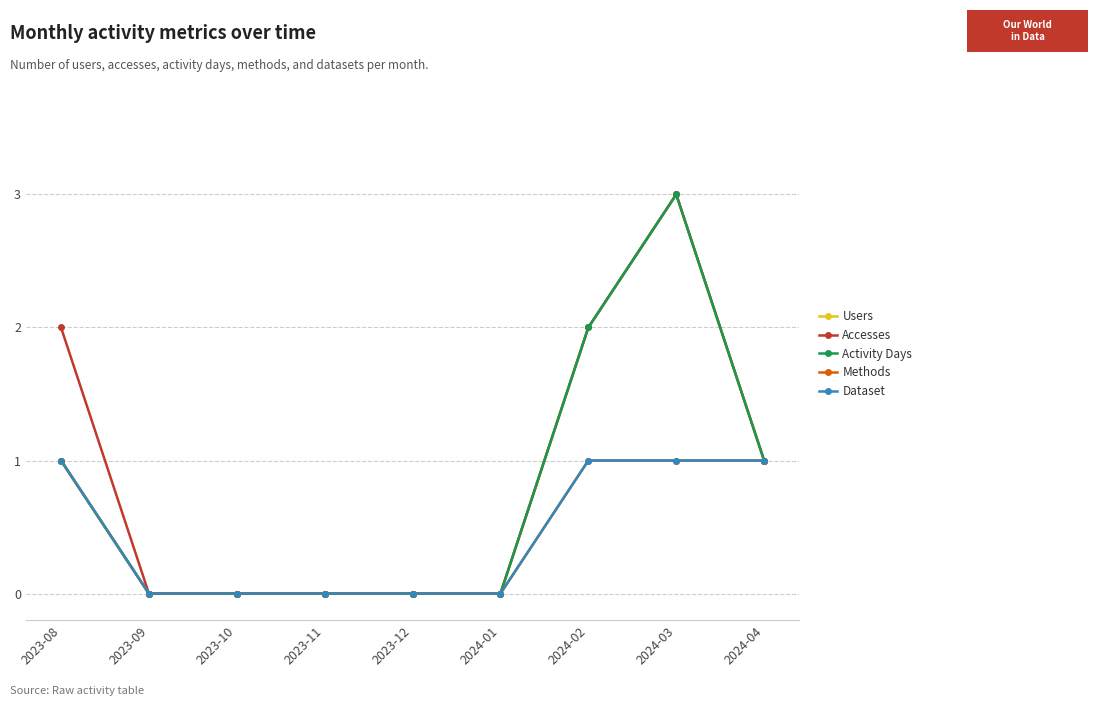

Does the chart have visible grid lines?

Yes